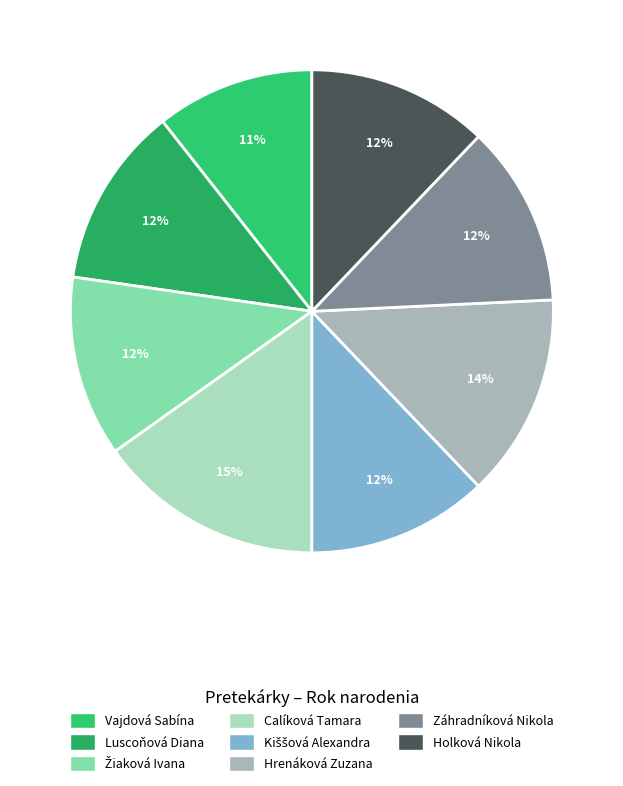

Which category has the biggest portion of the pie?

Calíková Tamara